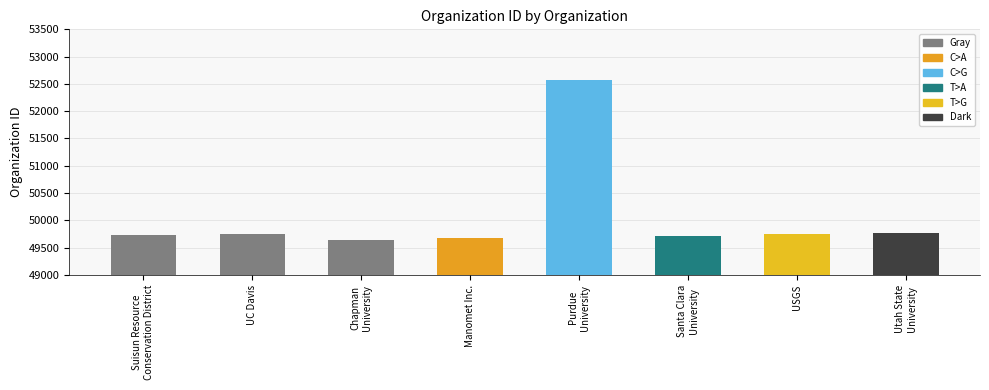

The value at UC Davis is 26685. True or false?

False